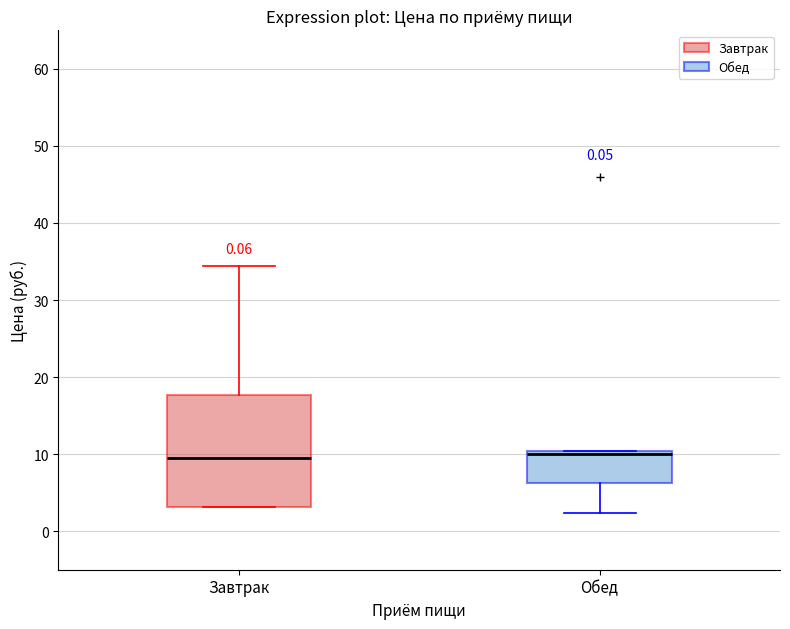

Comparing the boxes themselves (not the whiskers), which one is the tallest?

Завтрак